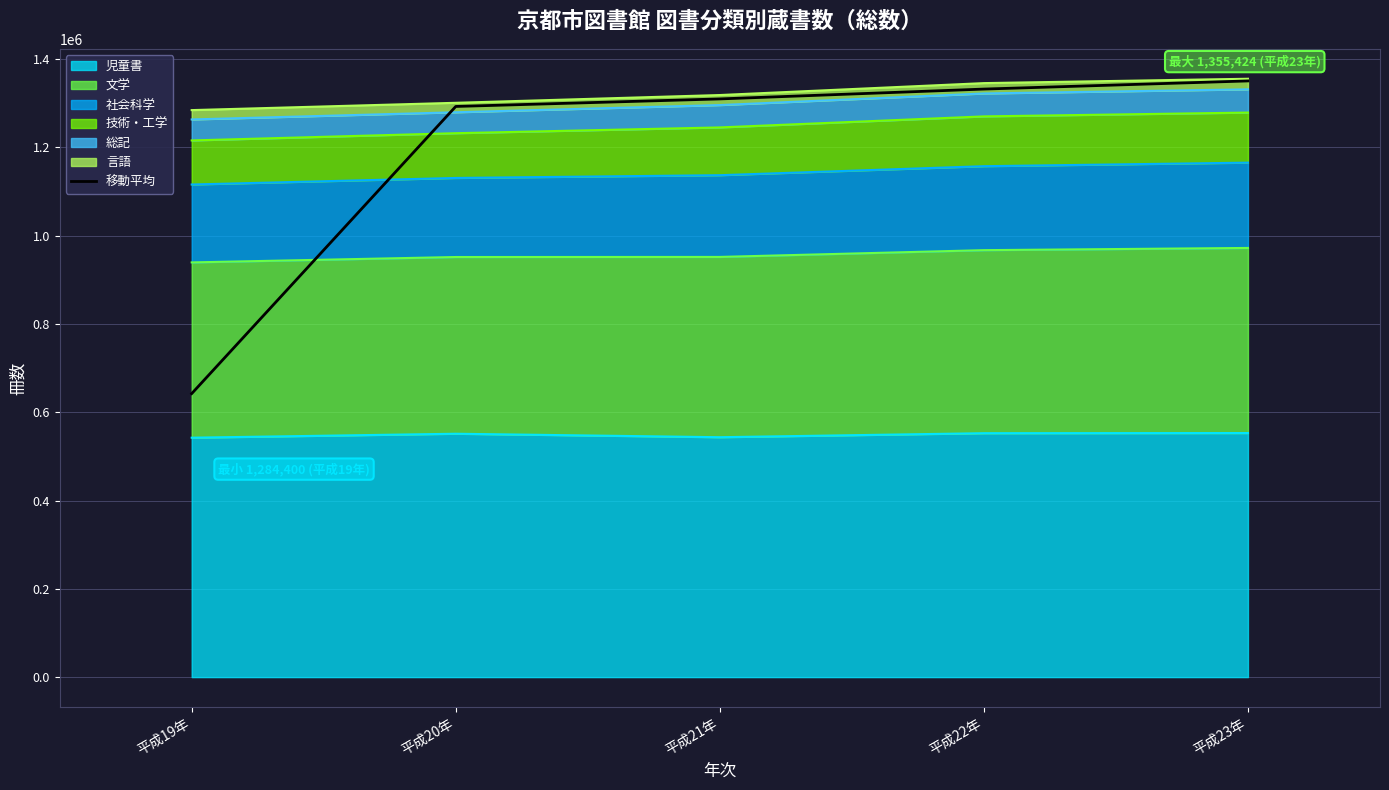

Rank the categories by value from lowest to highest.

平成19年, 平成20年, 平成21年, 平成22年, 平成23年